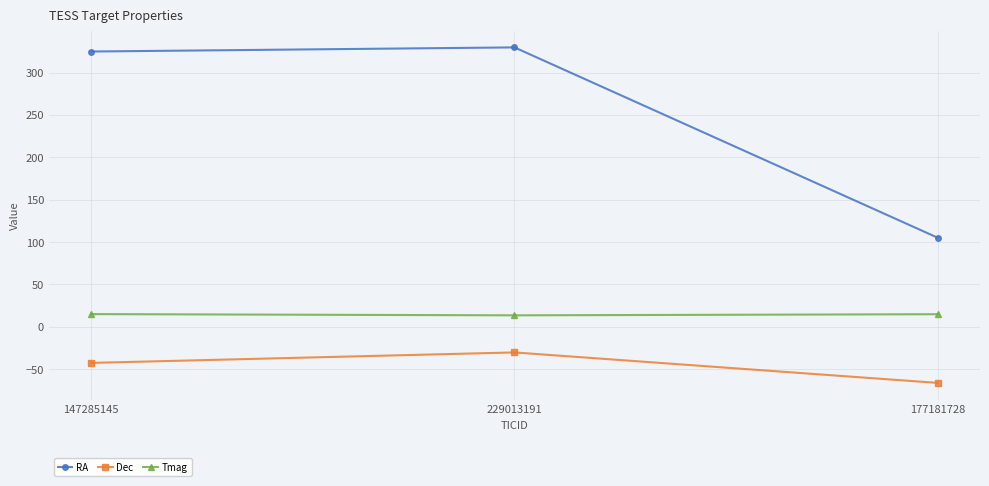

What is the sum of the Dec values at 147285145 and 177181728?

-108.8